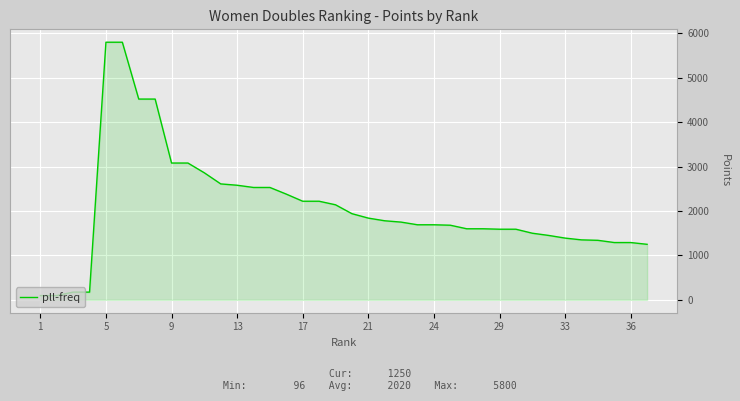

What is the greatest value displayed?

5800